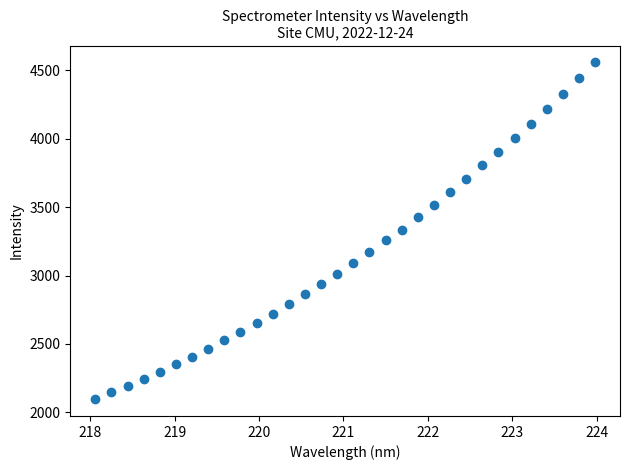

What is the range of X values (max minus min)?

5.9